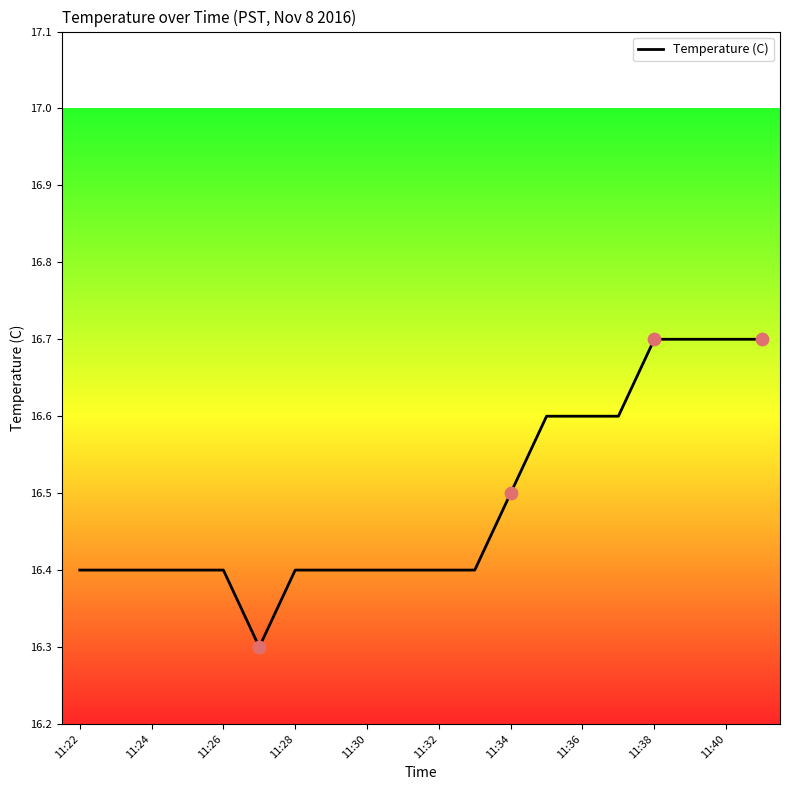

What is the maximum value shown in the chart?

16.7